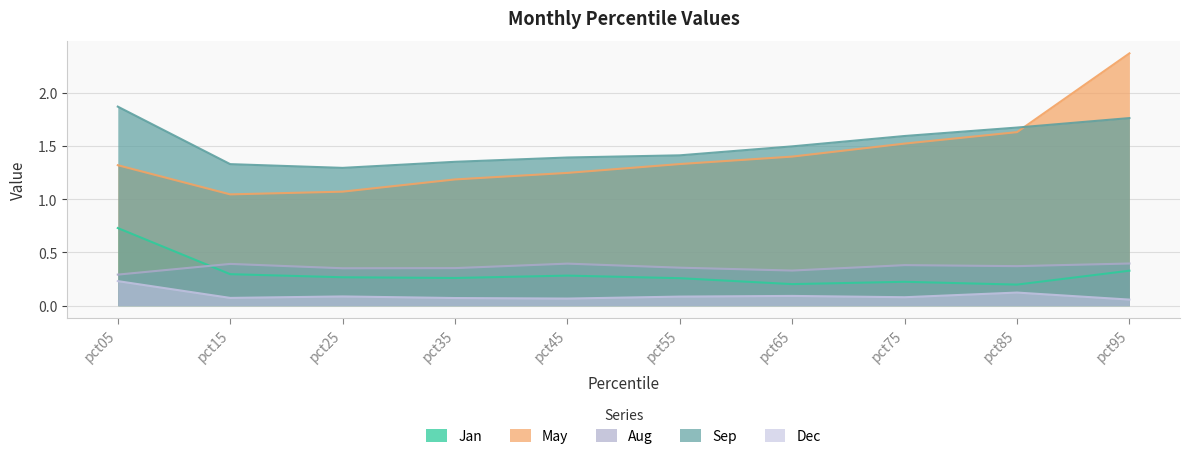

In Sep, how many points are lower than both neighbors (excluding endpoints)?

1